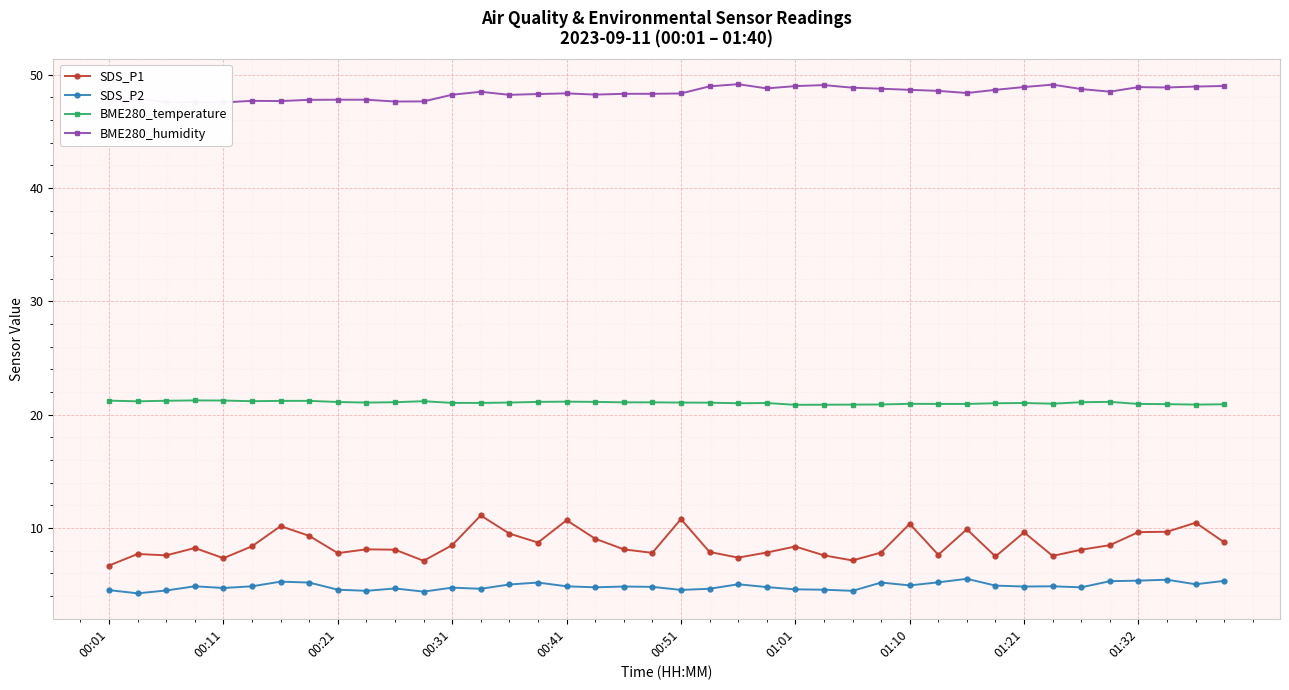

How many categories are shown in the chart?

40